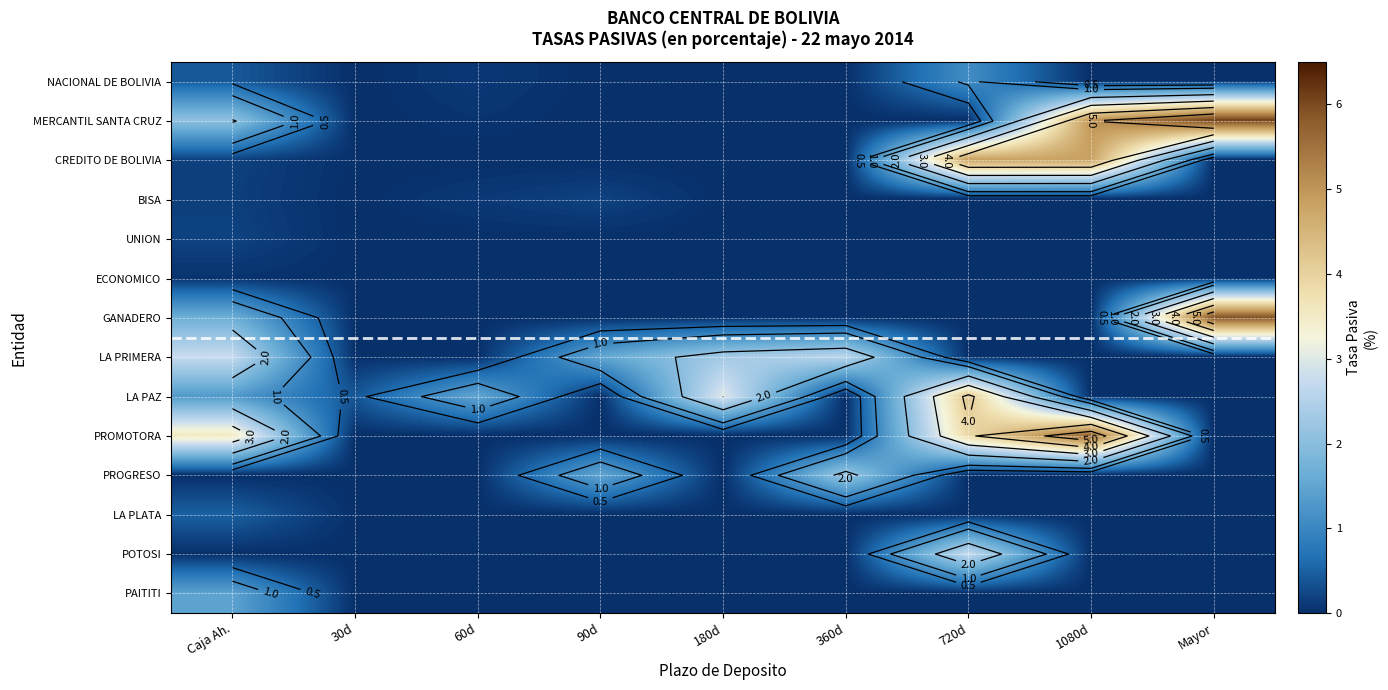

List the series in order of their peak value, lowest first.

ECONOMICO, UNION, BISA, LA PLATA, NACIONAL DE BOLIVIA, PAITITI, PROGRESO, POTOSI, LA PRIMERA, LA PAZ, CREDITO DE BOLIVIA, PROMOTORA, GANADERO, MERCANTIL SANTA CRUZ